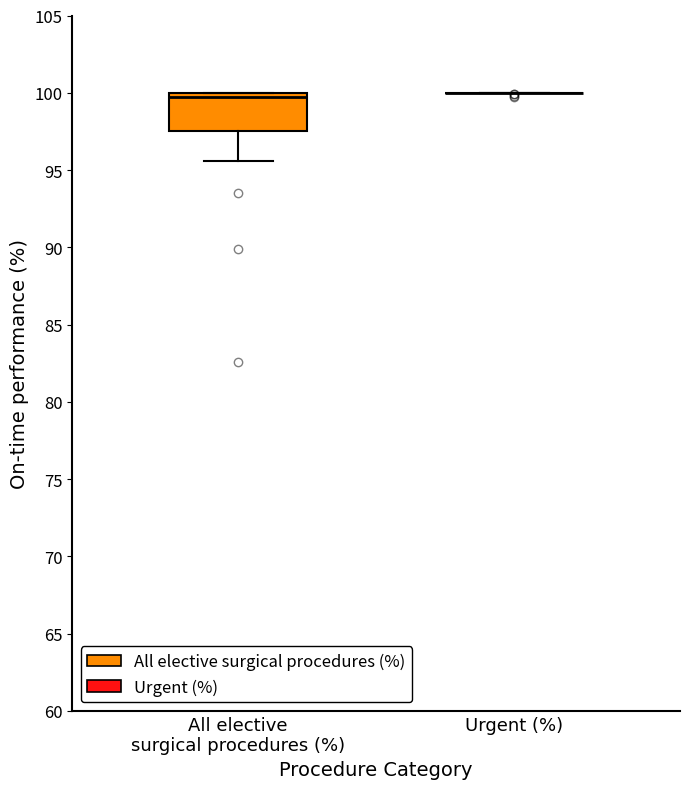

Reading left to right, transcribe this box plot: for each box, give where its median line is, the range the box spans, and where its two whiskers end, as read against the y-axis. The values are not printed on the chart, so give them approximately, as read against the axis.

All elective surgical procedures (%): median 100.0 (just below the box's upper edge), box 97.5 to 100.0, whiskers 95.5 to 100.0
Urgent (%): box collapsed to a line at 100.0, whiskers 100.0 to 100.0